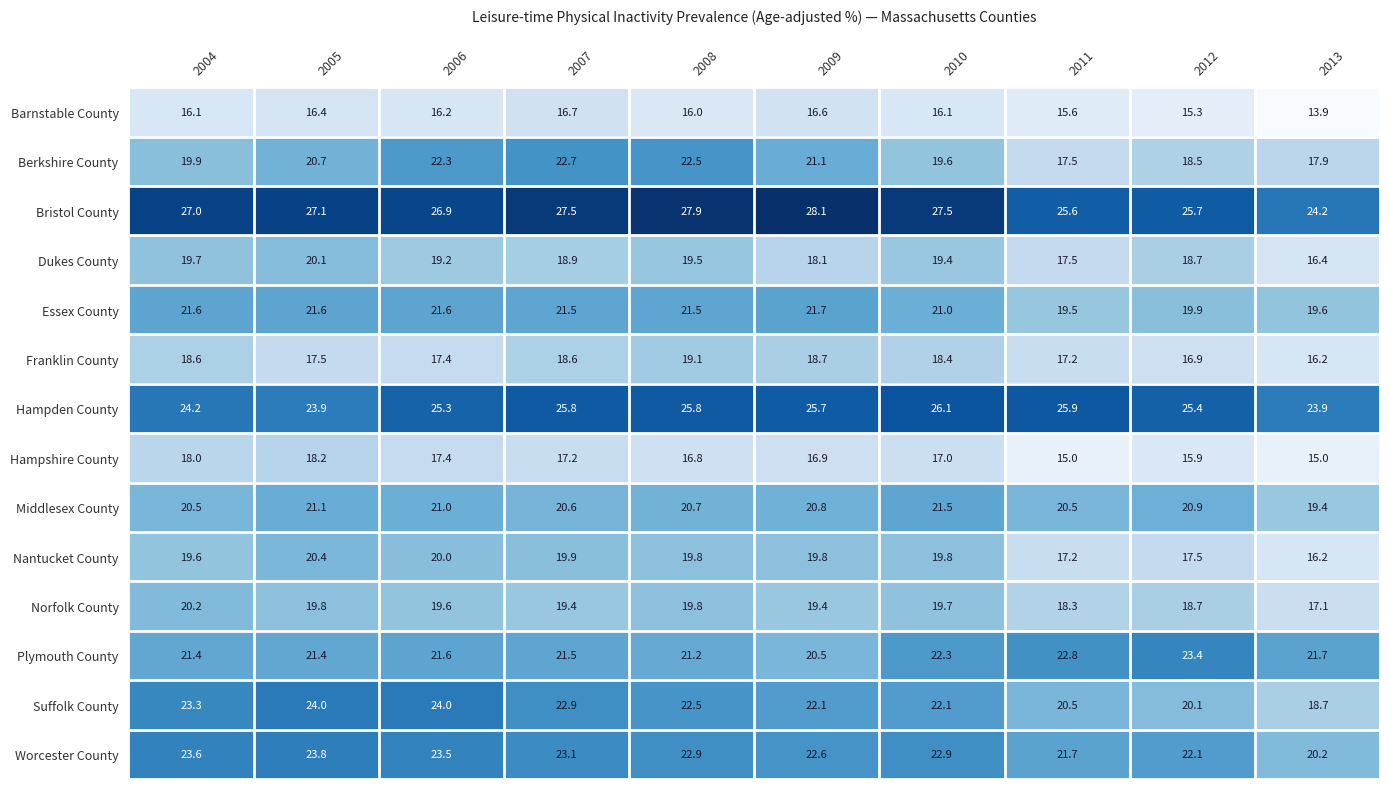

What is the difference between the maximum and minimum values in the Nantucket County series?

4.2